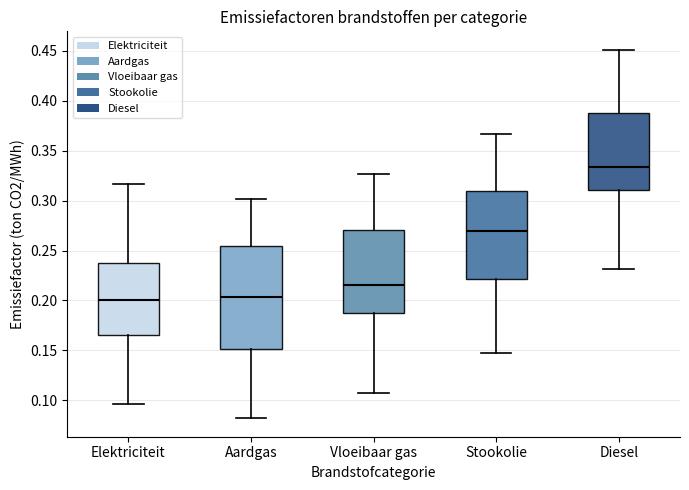

Reading left to right, transcribe this box plot: for each box, give where its median line is, the range the box spans, and where its two whiskers end, as read against the y-axis. The values are not printed on the chart, so give them approximately, as read against the axis.

Elektriciteit: median 0.200, box 0.165 to 0.240, whiskers 0.095 to 0.315
Aardgas: median 0.205, box 0.150 to 0.255, whiskers 0.080 to 0.300
Vloeibaar gas: median 0.215, box 0.190 to 0.270, whiskers 0.105 to 0.325
Stookolie: median 0.270, box 0.220 to 0.310, whiskers 0.145 to 0.365
Diesel: median 0.335, box 0.310 to 0.390, whiskers 0.230 to 0.450